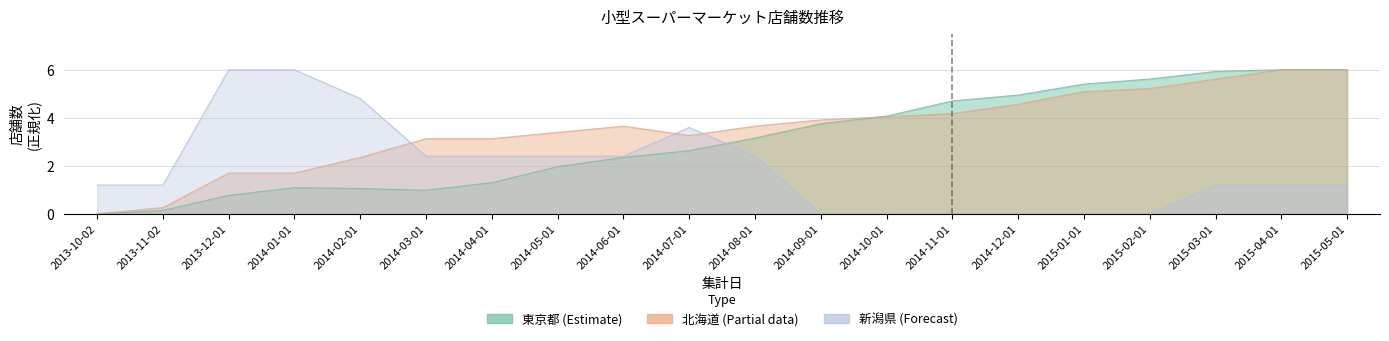

Is it true that 新潟県 equals 0.6 at 2013-10-02?

False